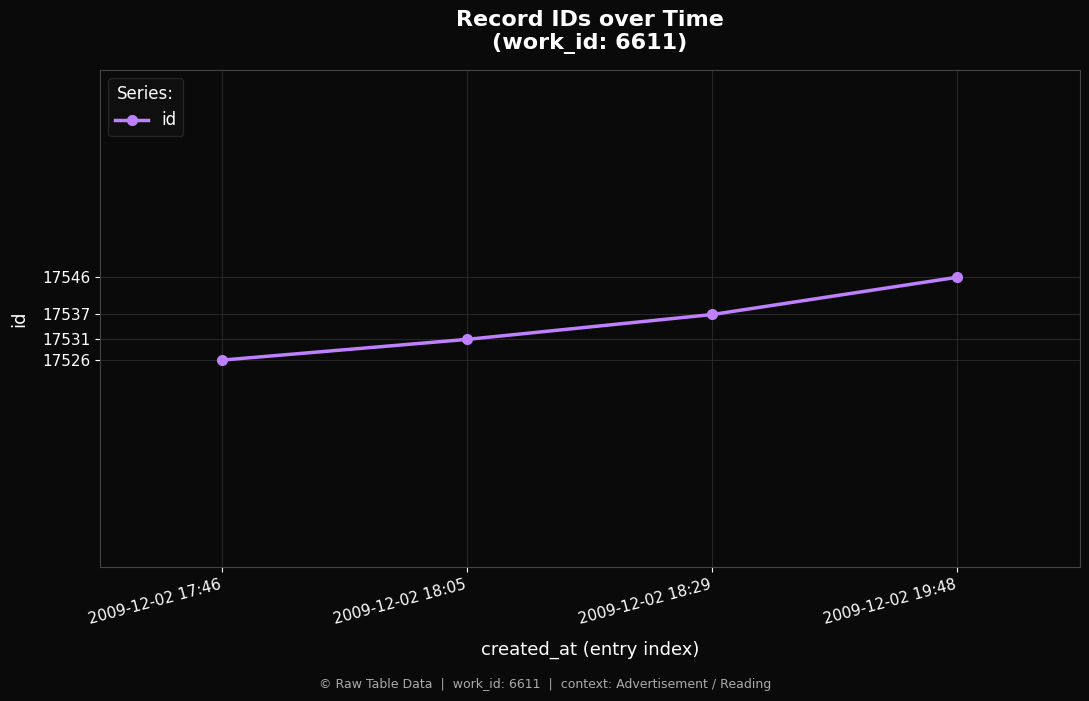

The value at 2009-12-02 19:48 is 17546. True or false?

True